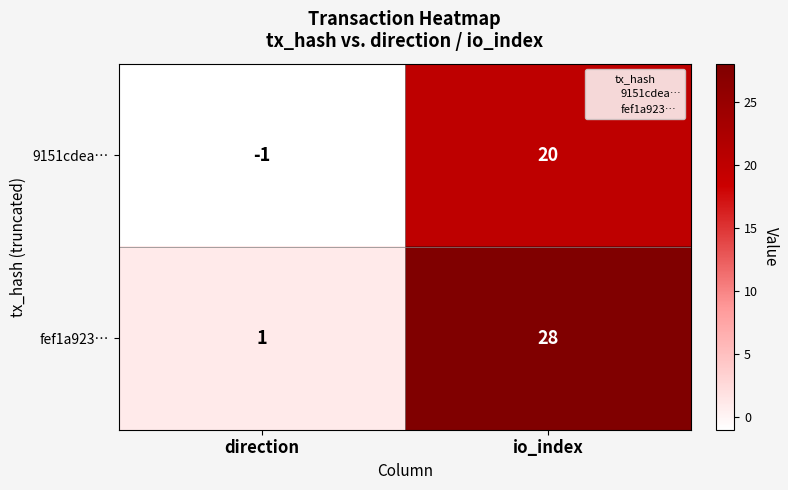

At which label is 9151cdea… closest to 9?

direction